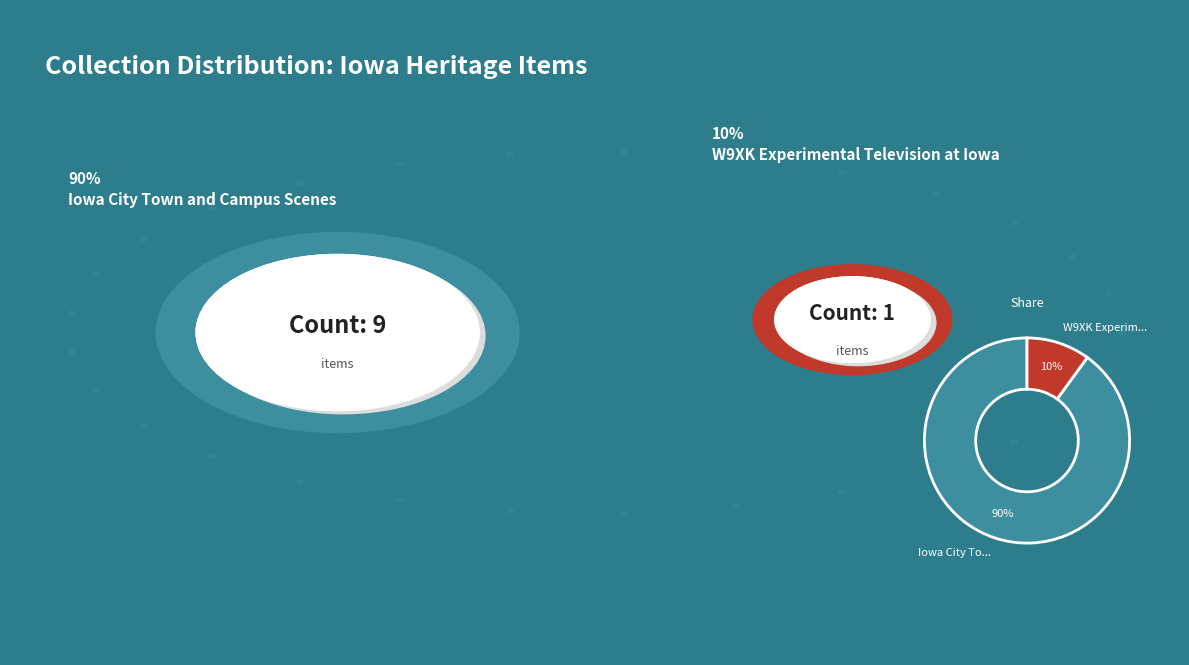

To the nearest percent, what is the combined percentage of Iowa City To... and W9XK Experim...?

100%